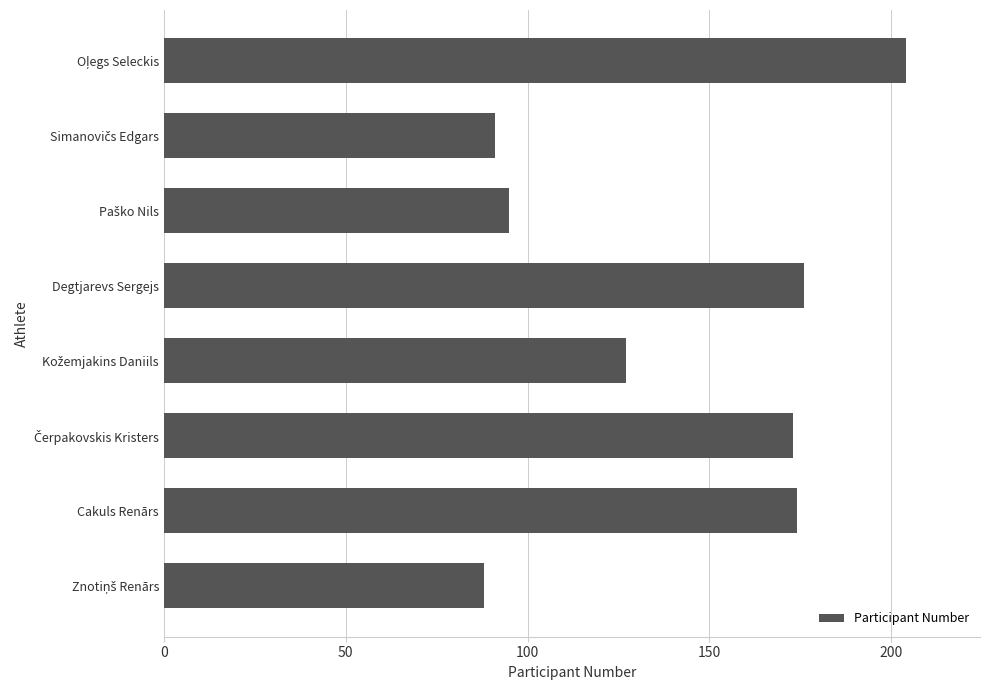

What is the greatest value displayed?

204